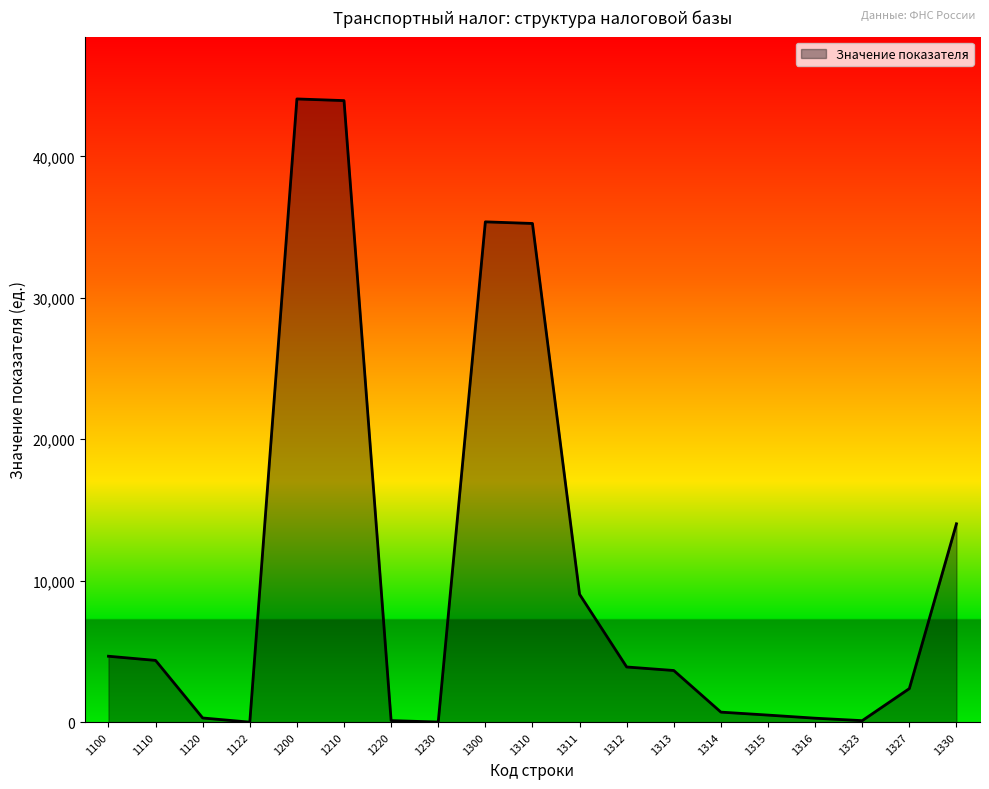

What is the difference between the values at 1315 and 1100?

4161